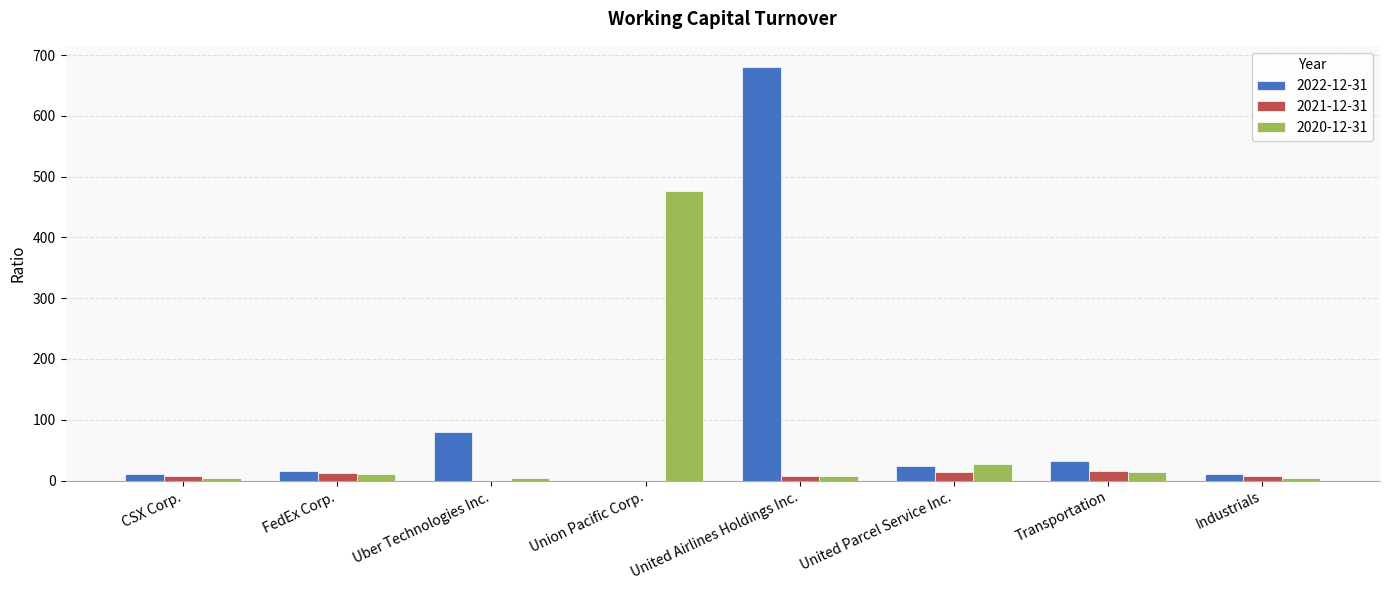

The 2022-12-31 series shows 32.6 at Transportation. True or false?

True